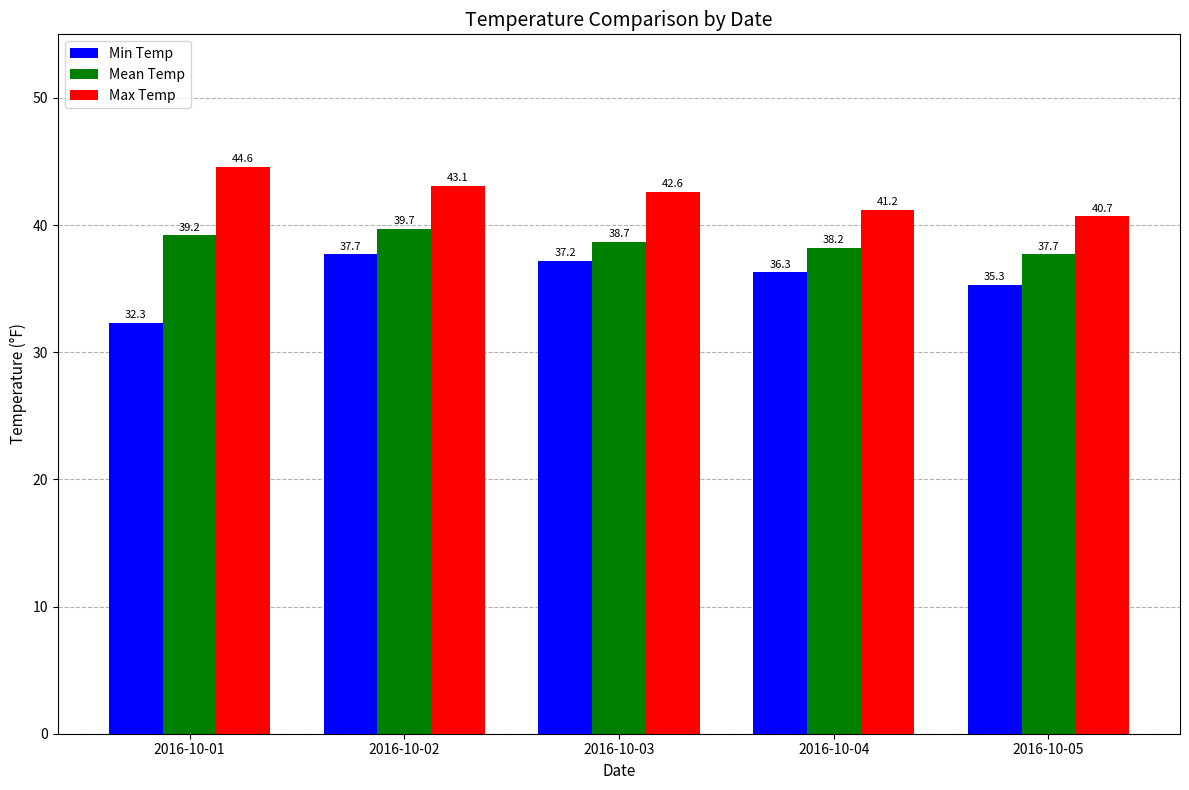

List the series in order of their peak value, highest first.

Max Temp, Mean Temp, Min Temp